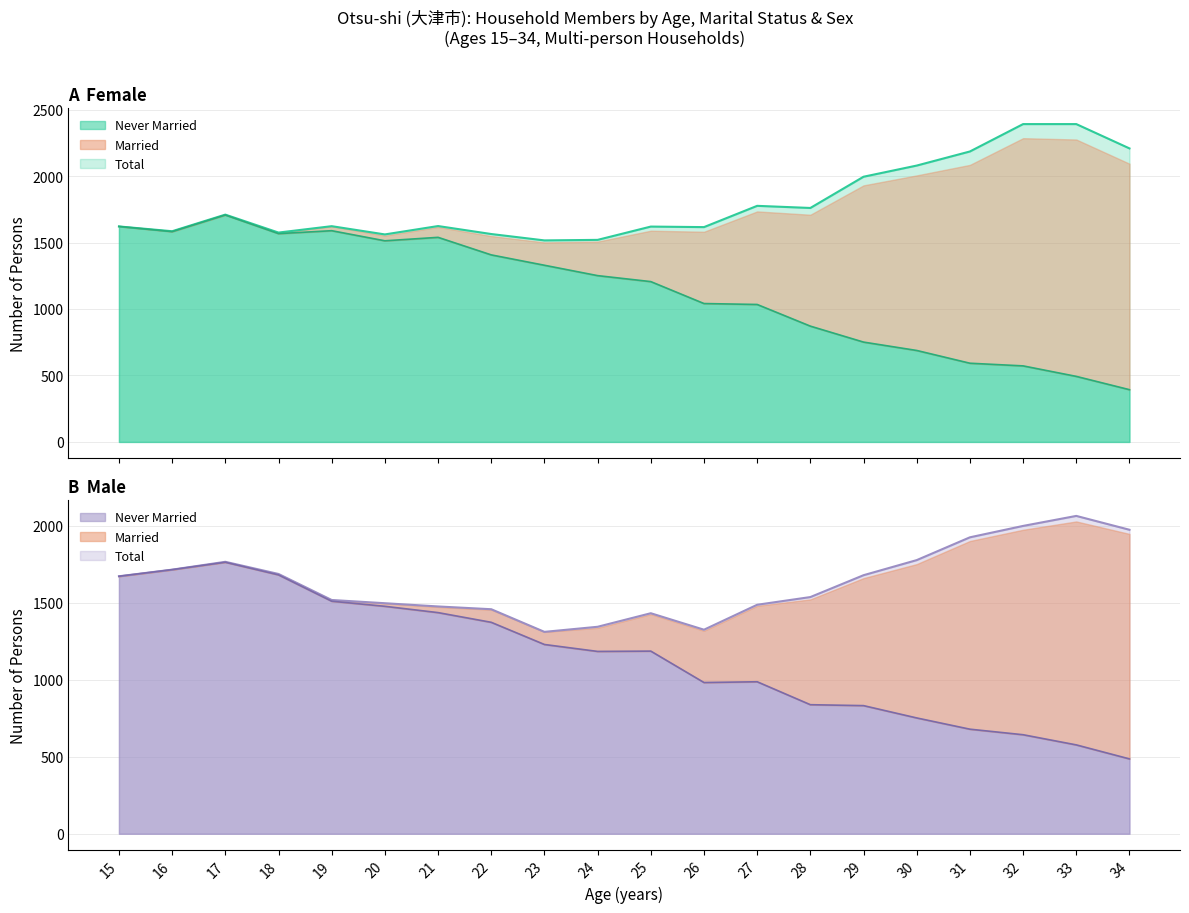

Is the value of Female Total at 23 greater than the value of Male Total at 29?

No